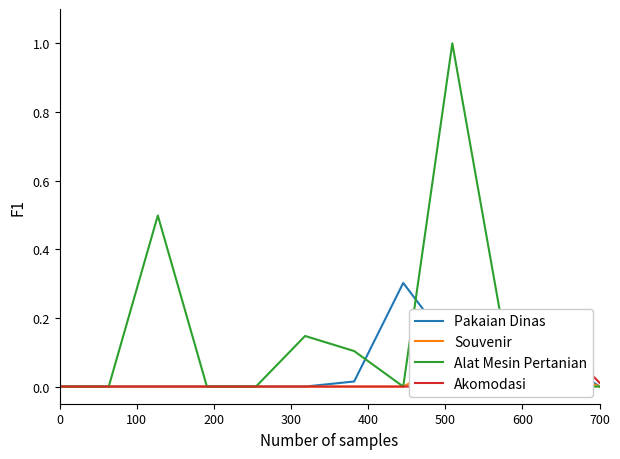

What is the highest value of the Pakaian Dinas series?

0.3